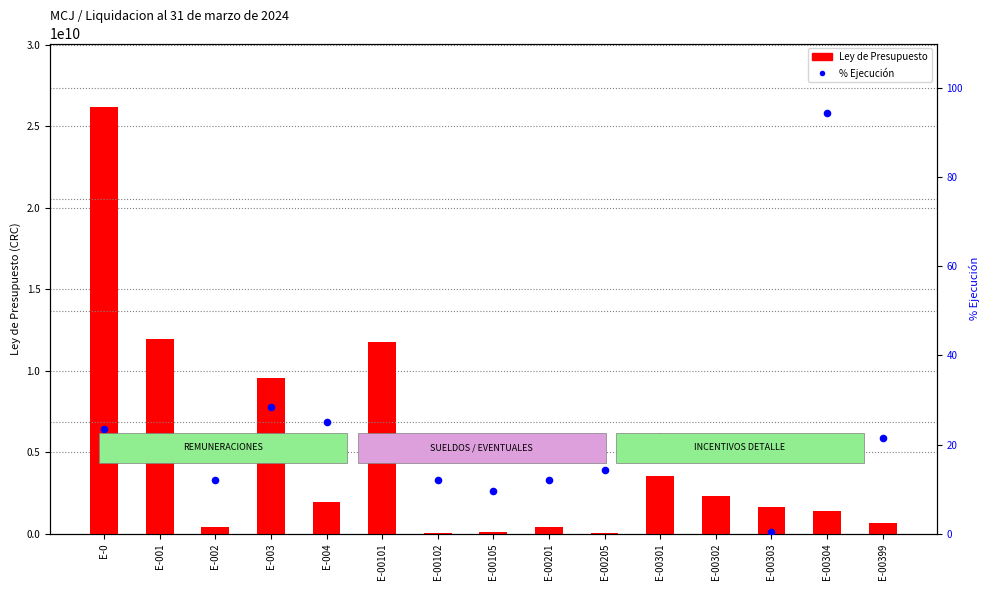

Is the value of % Ejecución at E-00201 greater than the value of Ley de Presupuesto at E-002?

No